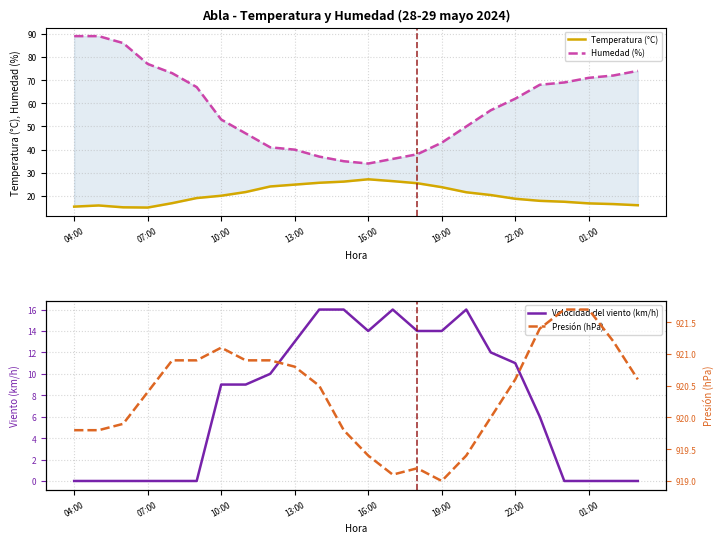

What is the maximum value for Velocidad del viento (km/h)?

16